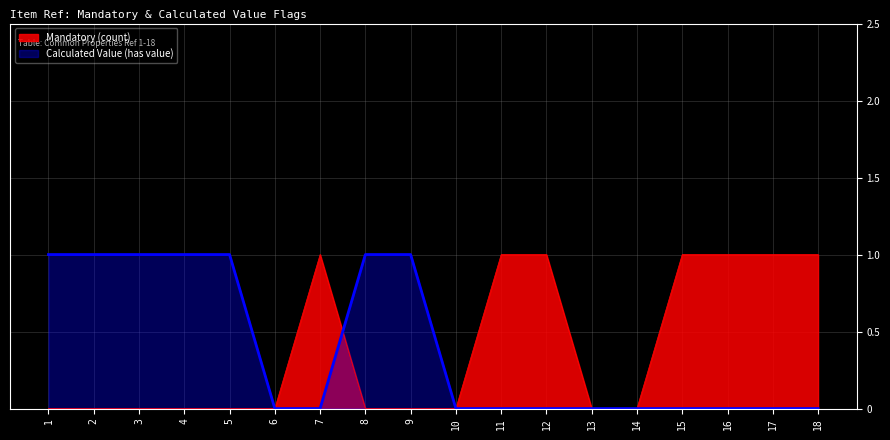

Rank the series by their maximum value, from lowest to highest.

Mandatory (count), Calculated Value (has value)